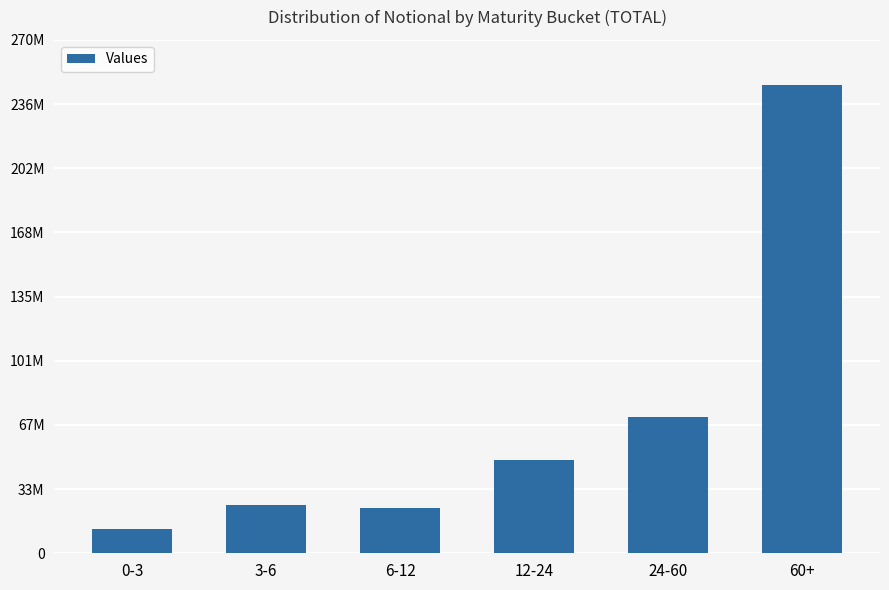

Does the chart contain any negative values?

No